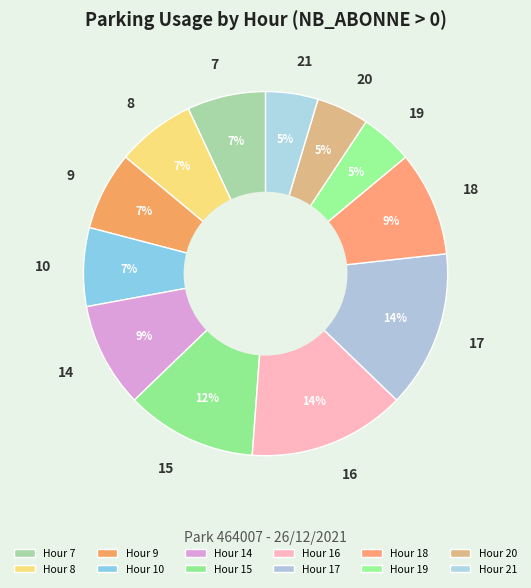

To the nearest percent, what is the combined percentage of 15 and 7?

19%